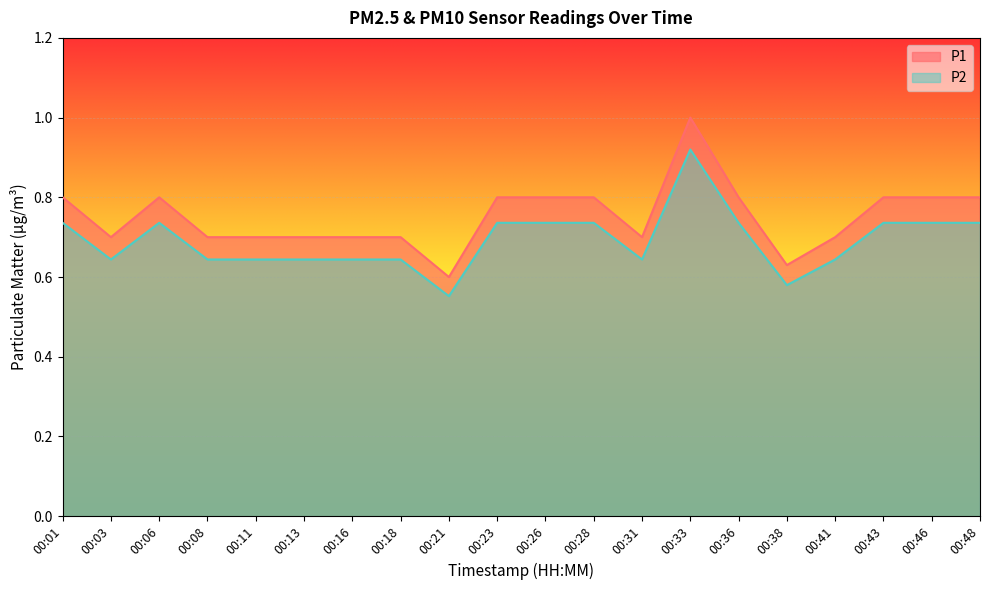

At which category is the sum across all series the highest?

00:33